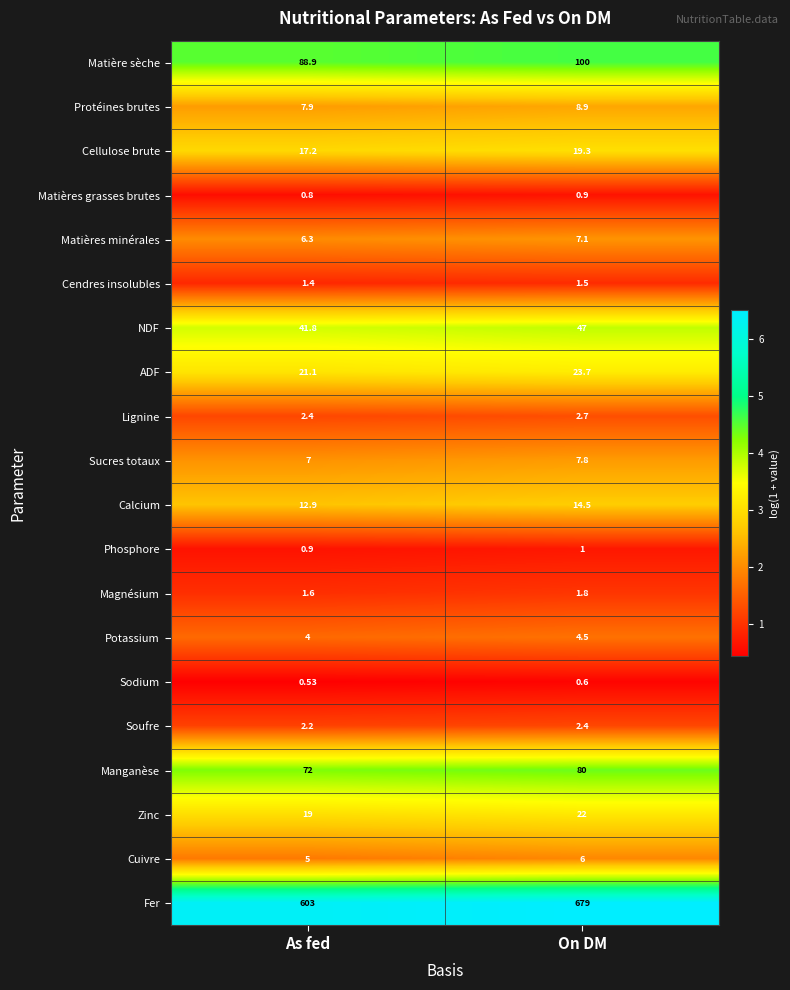

At which category does the chart reach its minimum across all series?

As fed